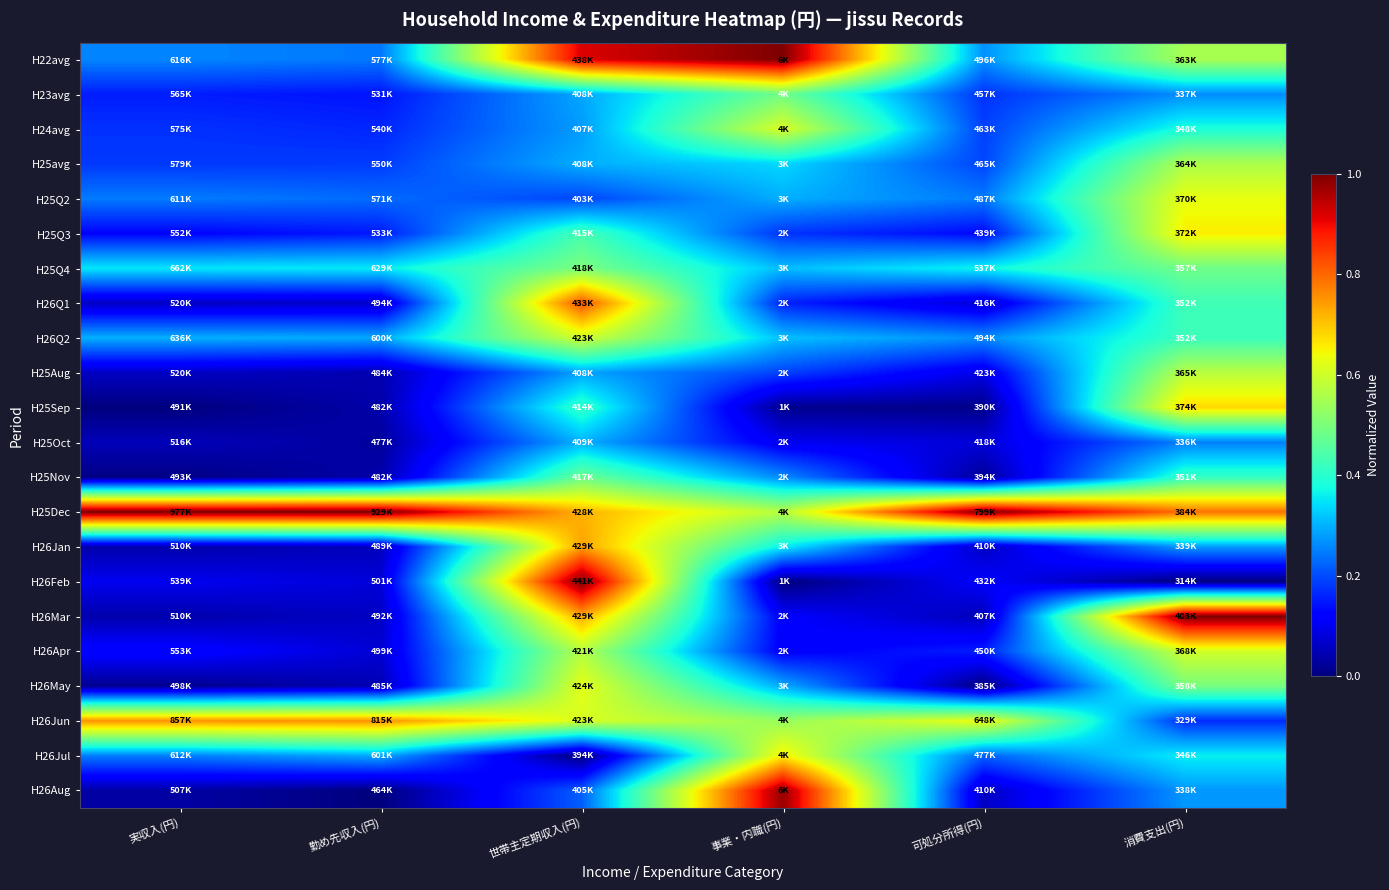

What is the total value across all series at 実収入(円)?

4.3